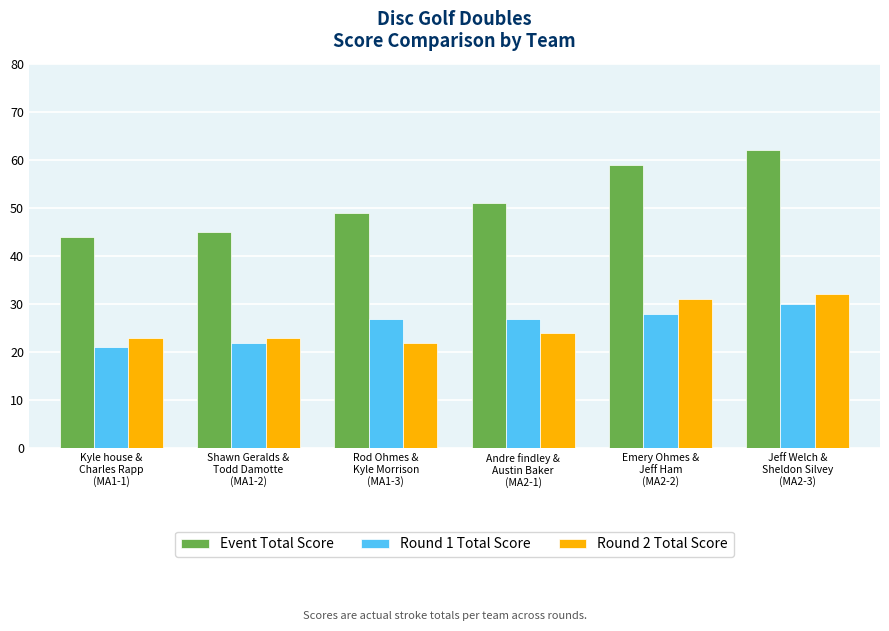

The value of Event Total Score at Shawn Geralds &
Todd Damotte
(MA1-2) is 45. True or false?

True